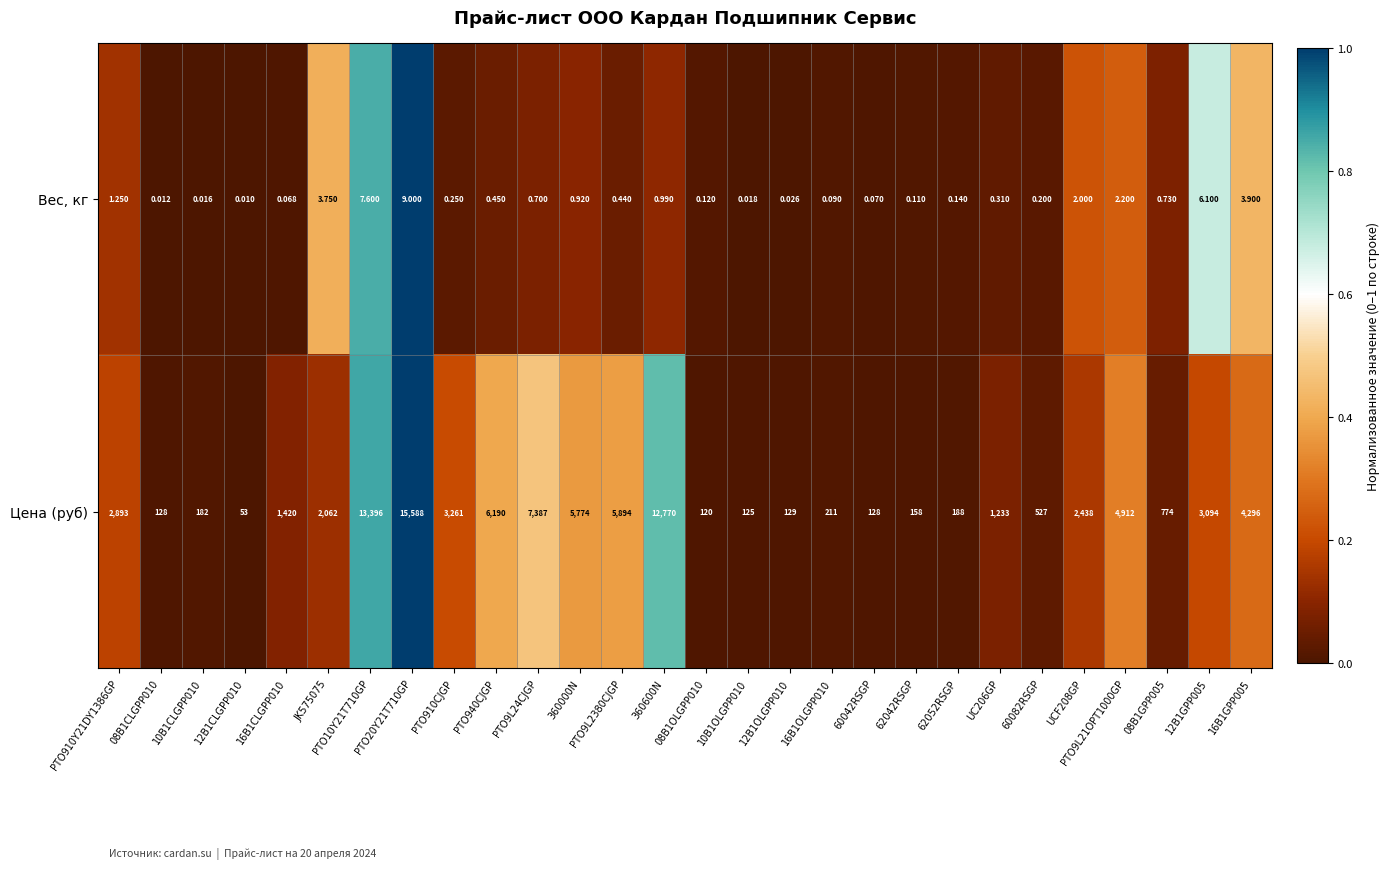

Is the value of Вес, кг at PTO9L2380CJGP greater than the value of Цена (руб) at 62042RSGP?

No